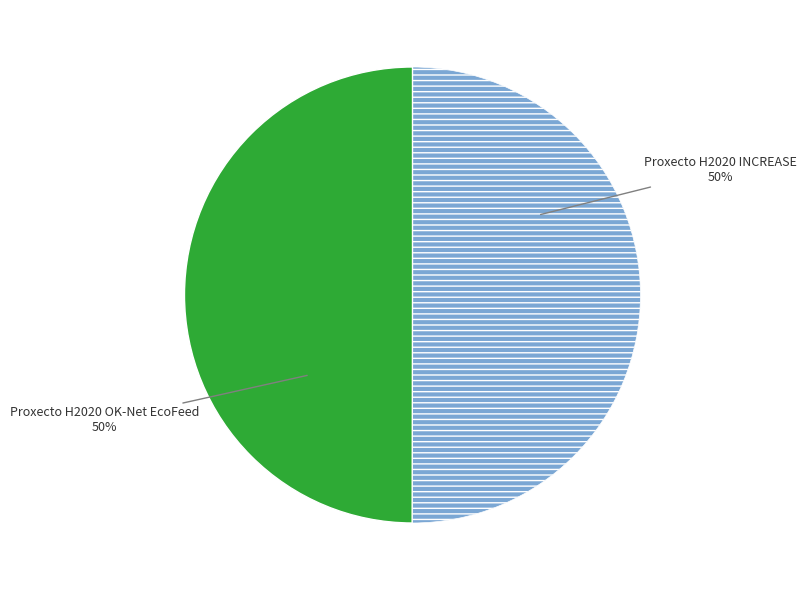

To the nearest percent, what is the average slice percentage?

50%